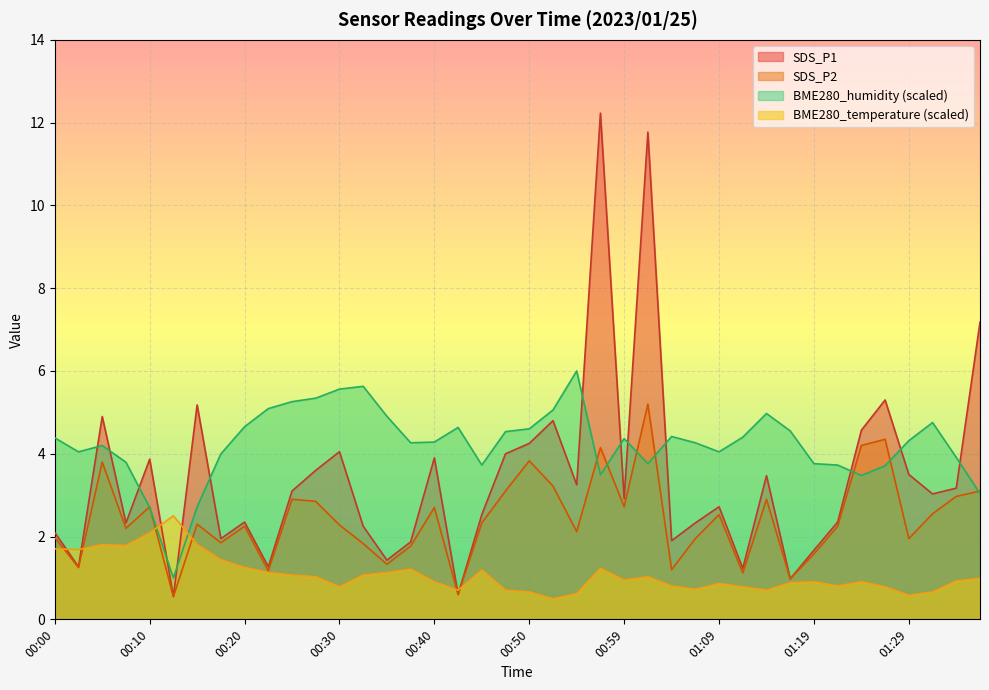

What is the label of the 15th point from the left?

00:35